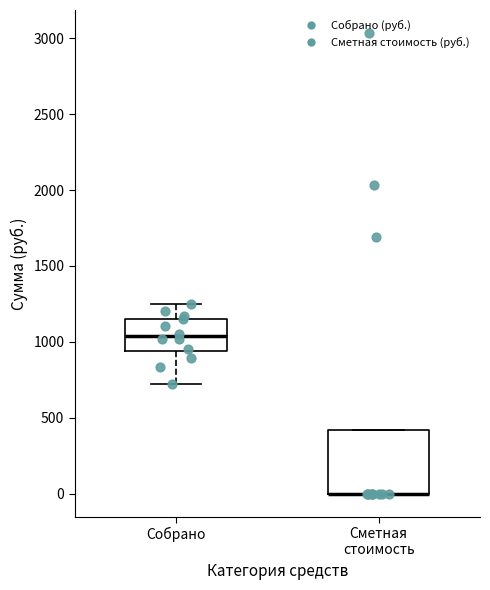

Reading left to right, read every box against the y-axis: the position of its median line, the range the box covers, and the ends of its whiskers. The values are not printed on the chart, so give them approximately, as read against the axis.

Собрано: median 1050, box 950 to 1150, whiskers 700 to 1250
Сметная стоимость: median 0 (drawn on the box's lower edge), box 0 to 400, whiskers 0 to 400